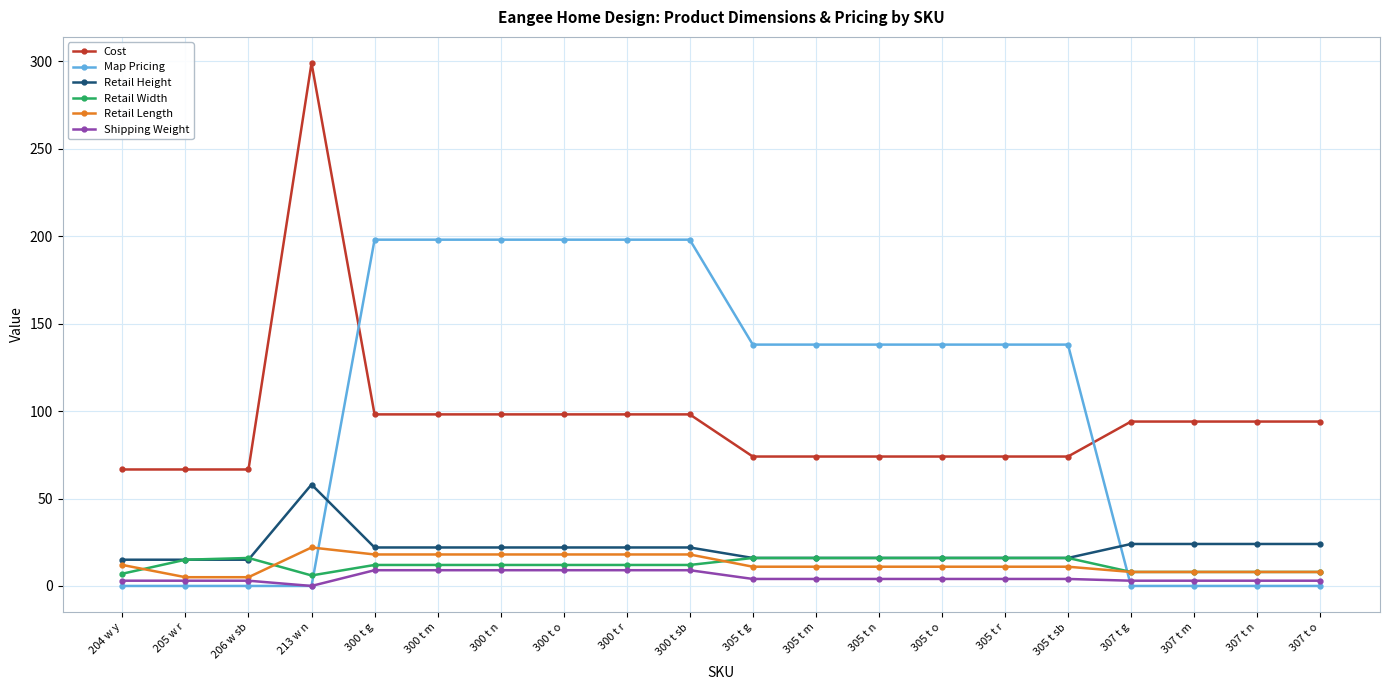

What is the total value across all series at 300 t m?

357.1